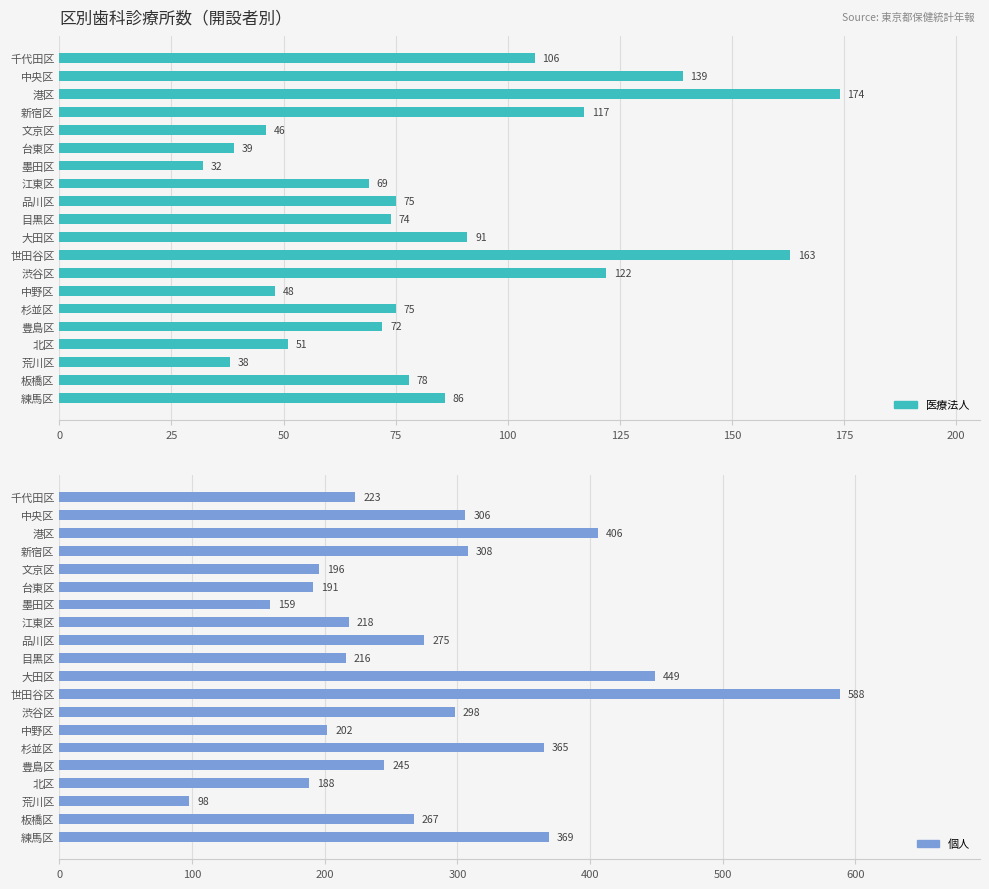

How many values in the 医療法人 series exceed 75?

9